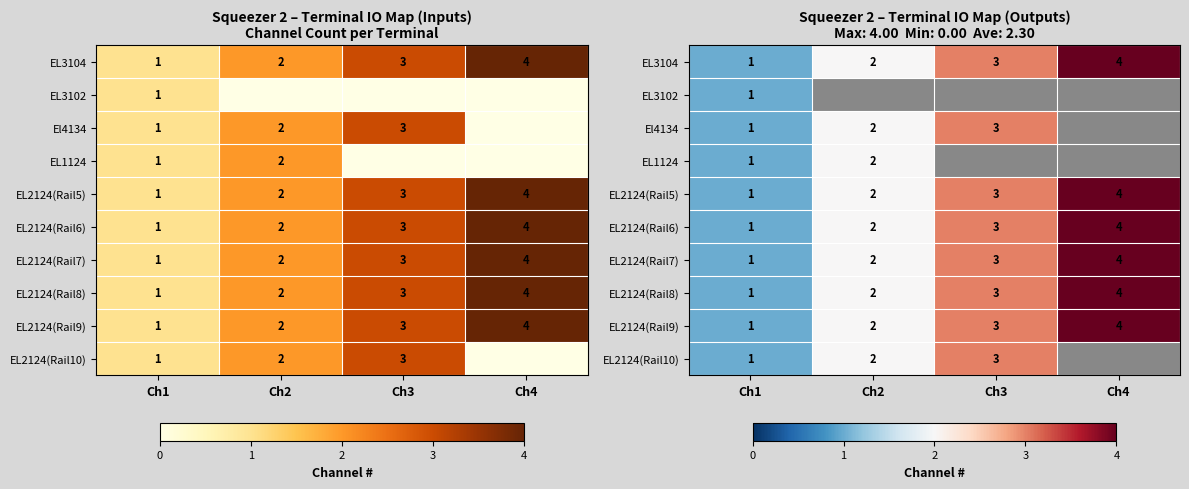

Where does the EL2124(Rail9) series first go above 3?

Ch4